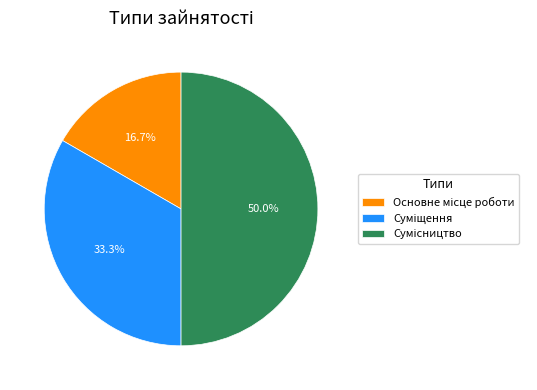

What is the largest slice in the pie chart?

Сумісництво